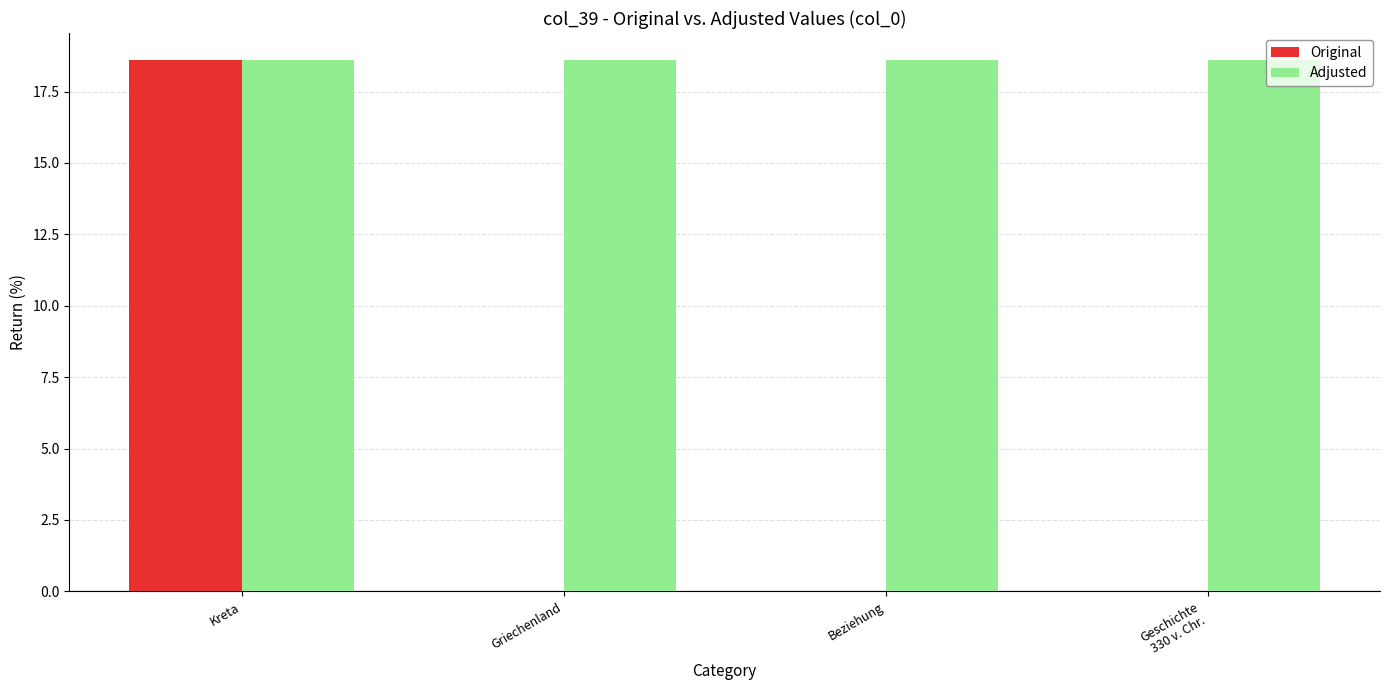

What is the total value across all series at Geschichte
330 v. Chr.?

18.6